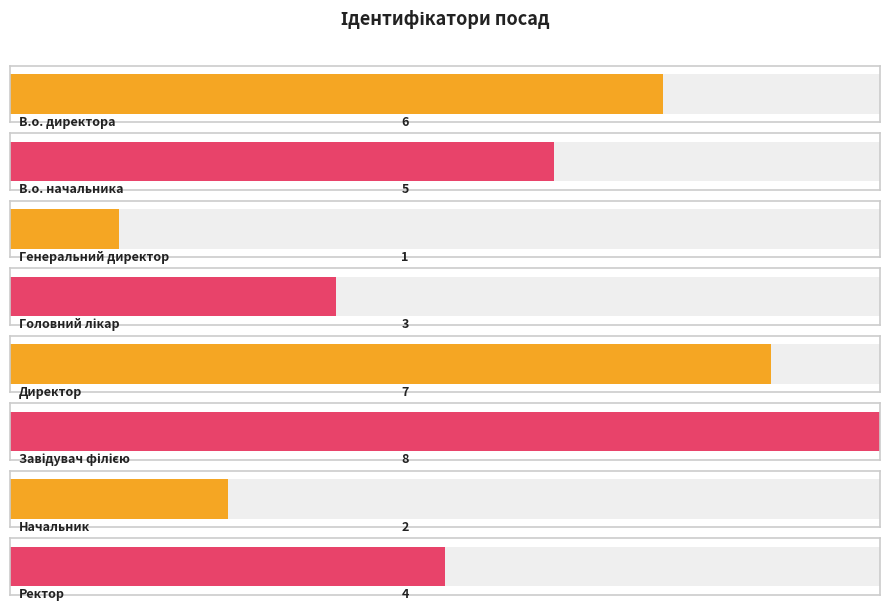

Reading left to right, what are all the values shown in this chart?

6	5	1	3	7	8	2	4